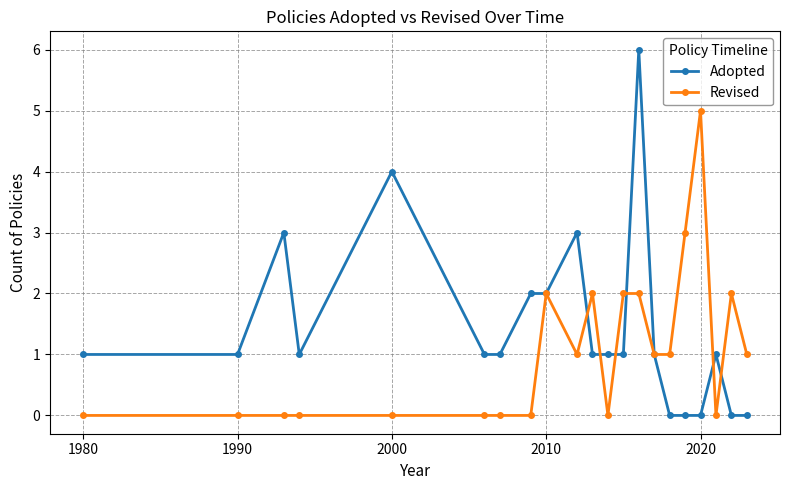

How many data points in Revised are less than 1?

10